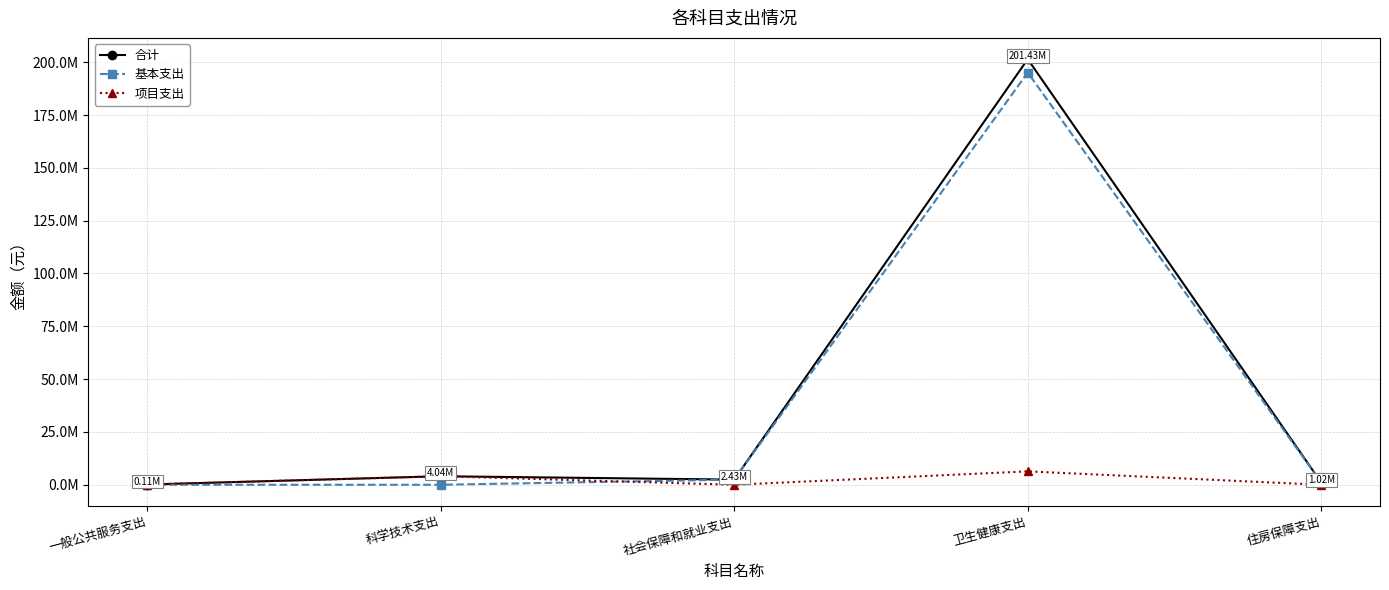

What is the label of the 2nd point from the left?

科学技术支出